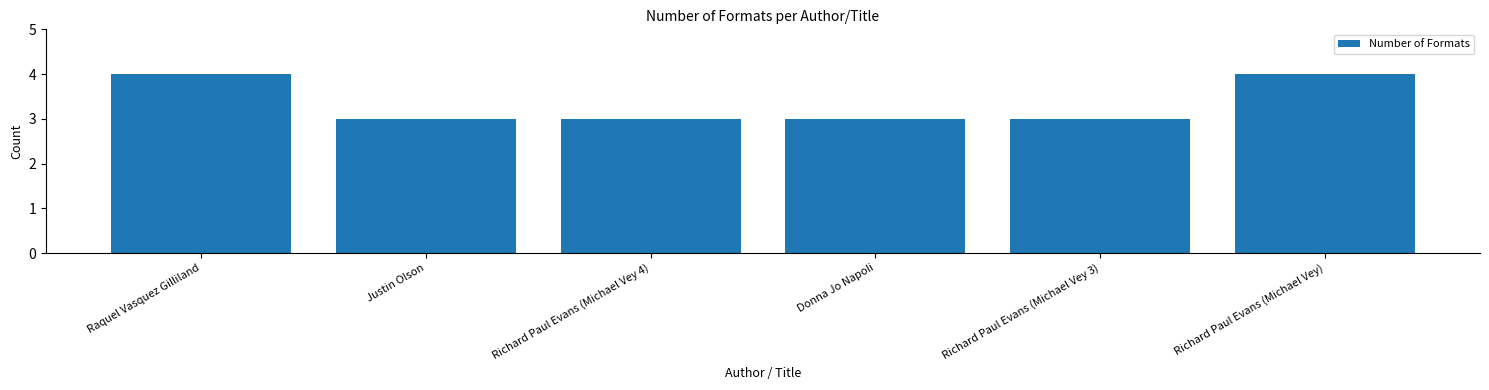

What is the average value?

3